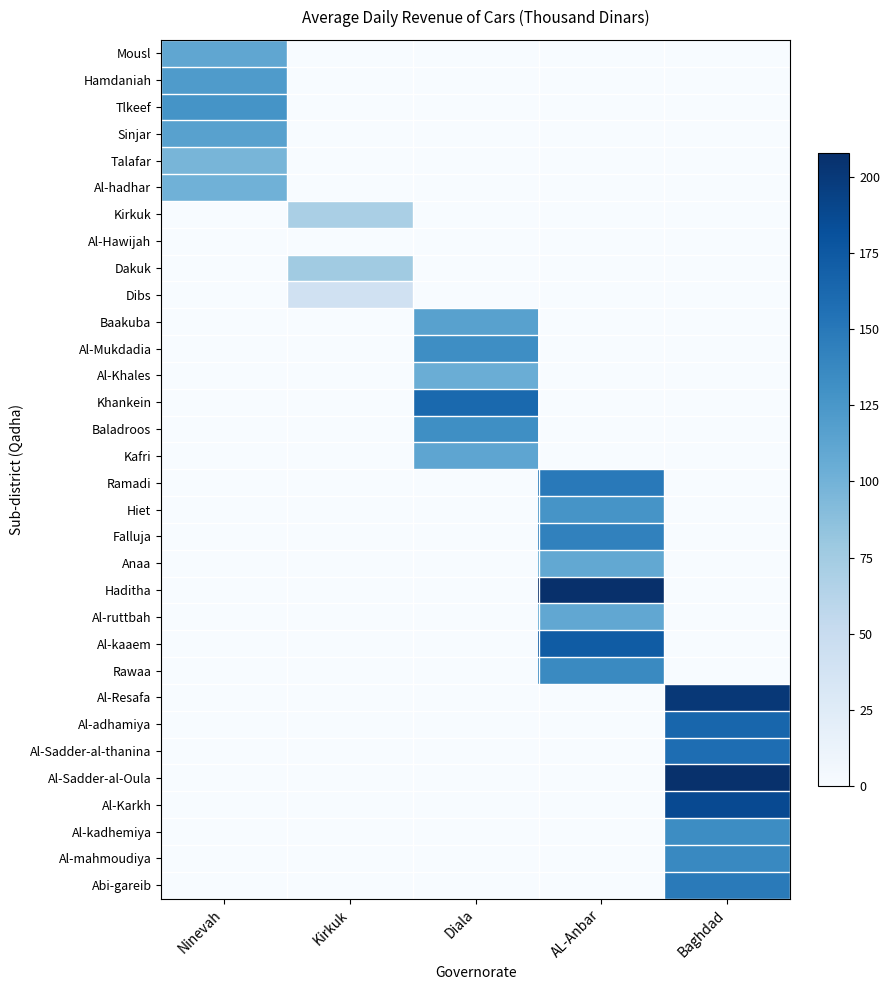

At Ninevah, list the series in order from smallest to largest.

Kirkuk, Al-Hawijah, Dakuk, Dibs, Baakuba, Al-Mukdadia, Al-Khales, Khankein, Baladroos, Kafri, Ramadi, Hiet, Falluja, Anaa, Haditha, Al-ruttbah, Al-kaaem, Rawaa, Al-Resafa, Al-adhamiya, Al-Sadder-al-thanina, Al-Sadder-al-Oula, Al-Karkh, Al-kadhemiya, Al-mahmoudiya, Abi-gareib, Talafar, Al-hadhar, Mousl, Sinjar, Hamdaniah, Tlkeef